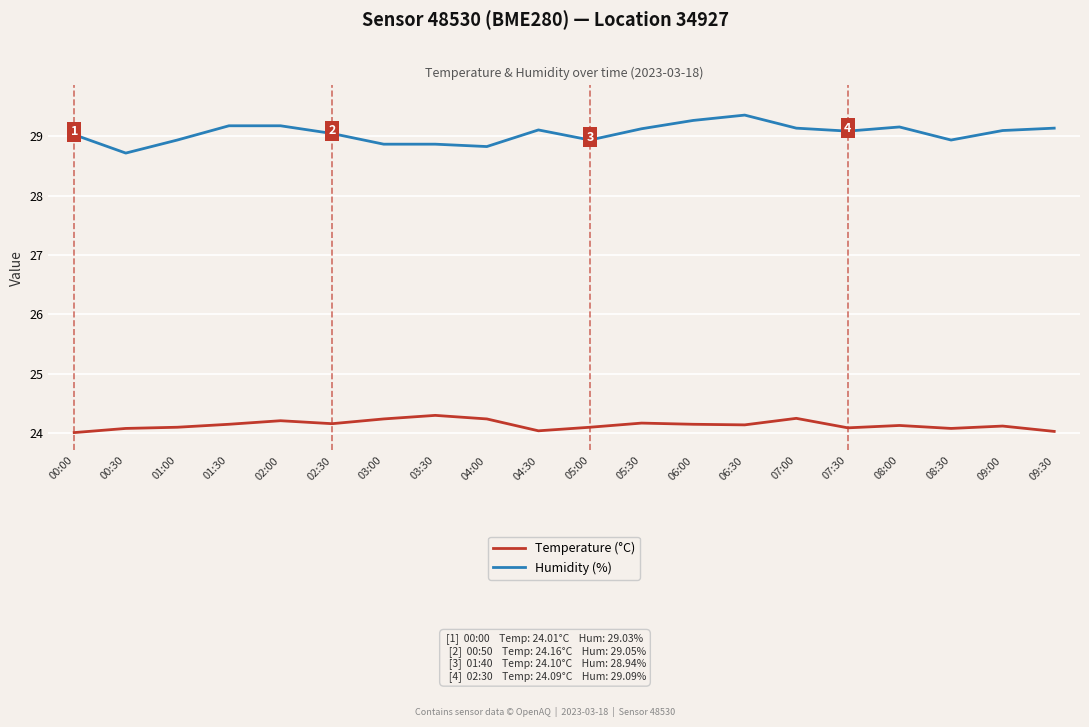

At 05:00, list the series in order from largest to smallest.

Humidity (%), Temperature (°C)